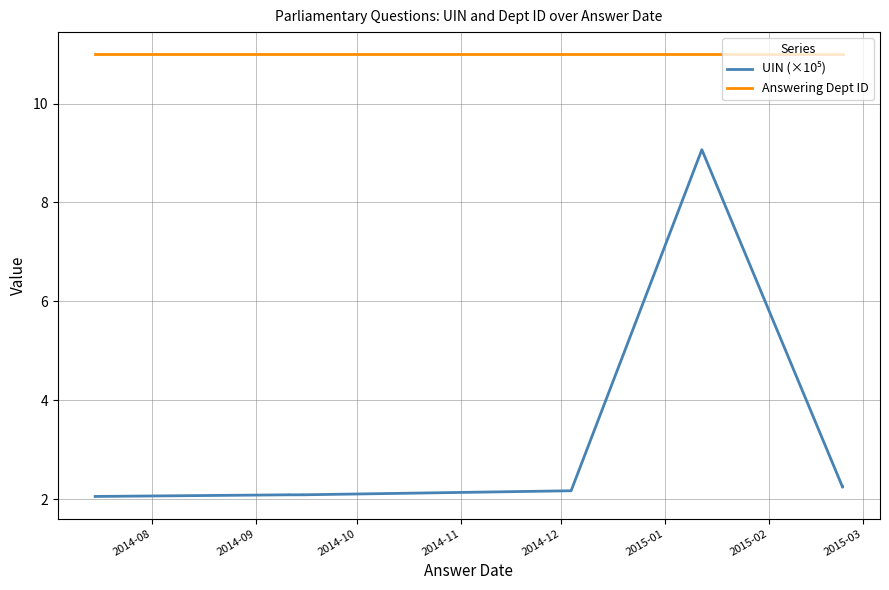

What is the greatest value displayed?

11.0